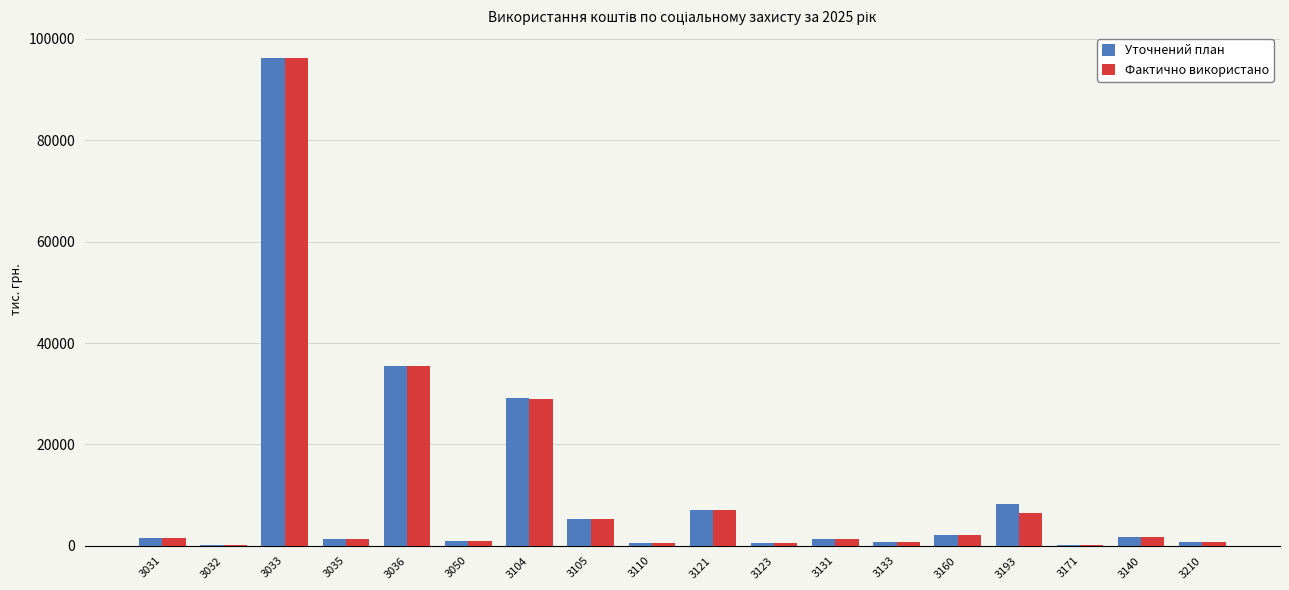

What is the maximum value shown in the chart?

96333.3